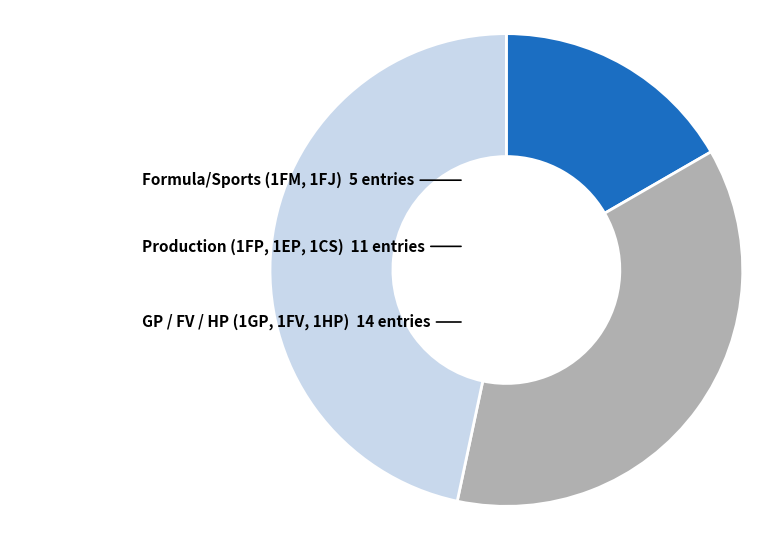

Is there any slice that represents more than half of the pie?

No